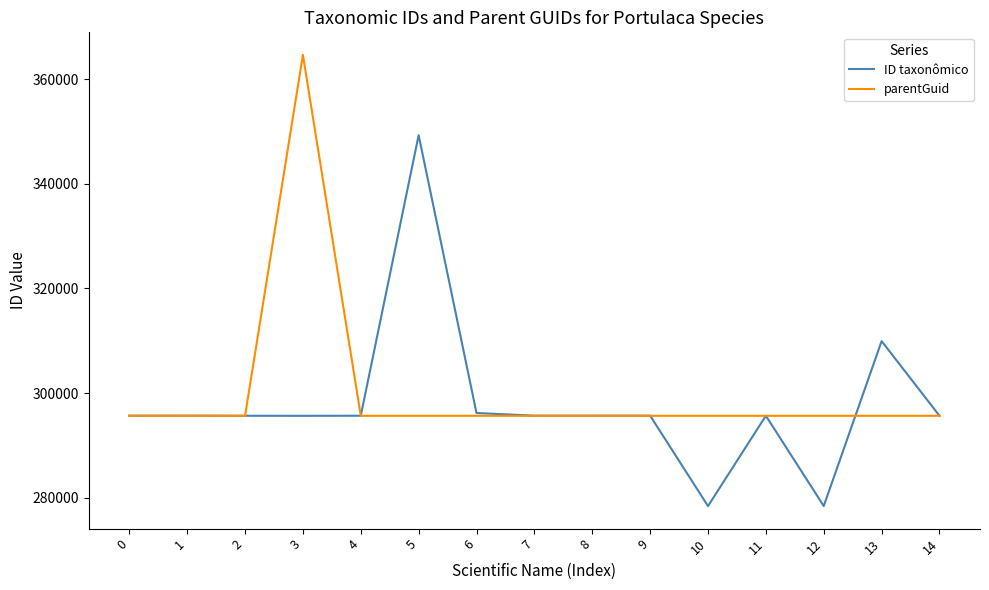

What is the minimum value shown in the chart?

278434